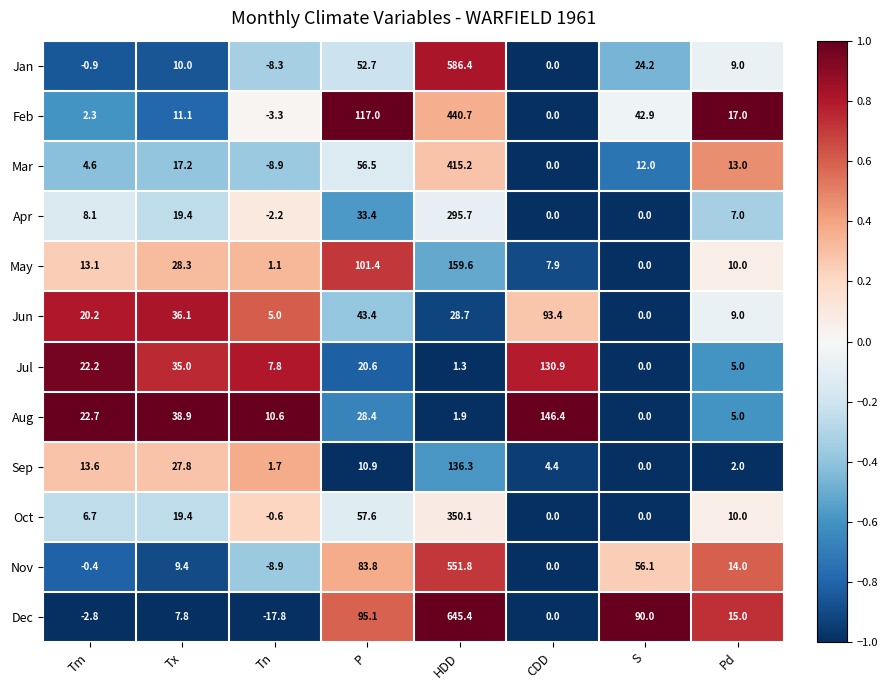

What is the difference between the Mar values at P and S?

44.5